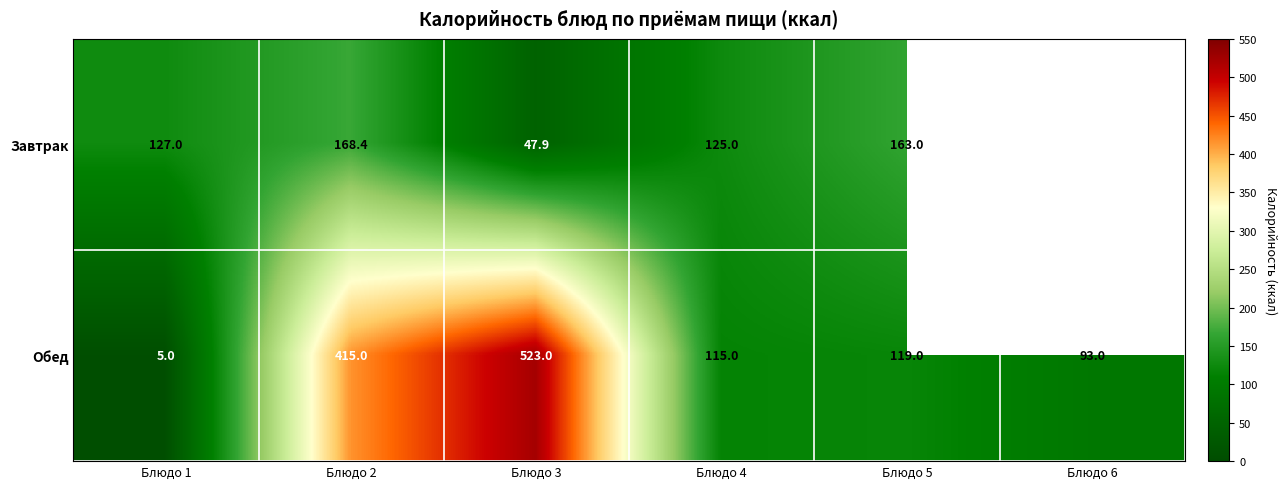

What is the difference between the highest and lowest values at Блюдо 3?

475.1